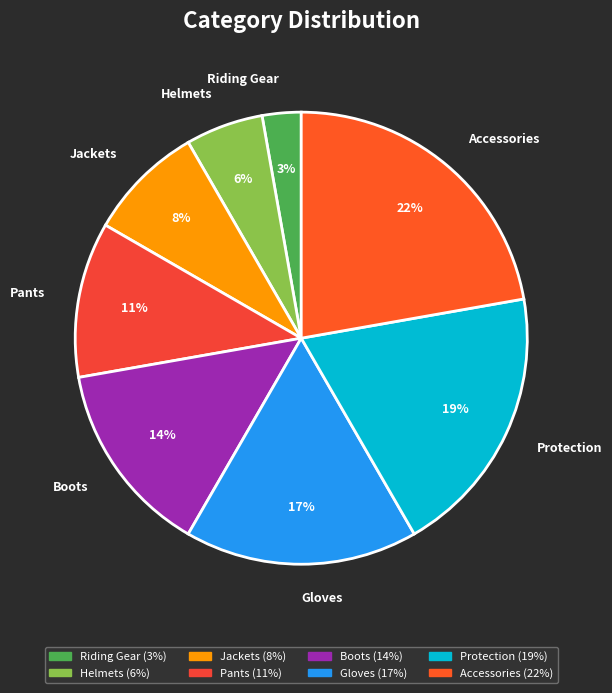

To the nearest percent, what is the difference between the Helmets and Gloves slice percentages?

11%